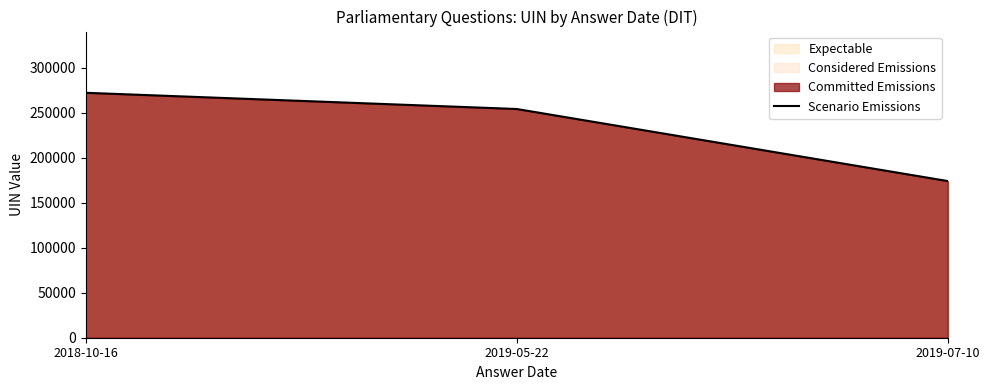

Read the value at 2018-10-16.

272291